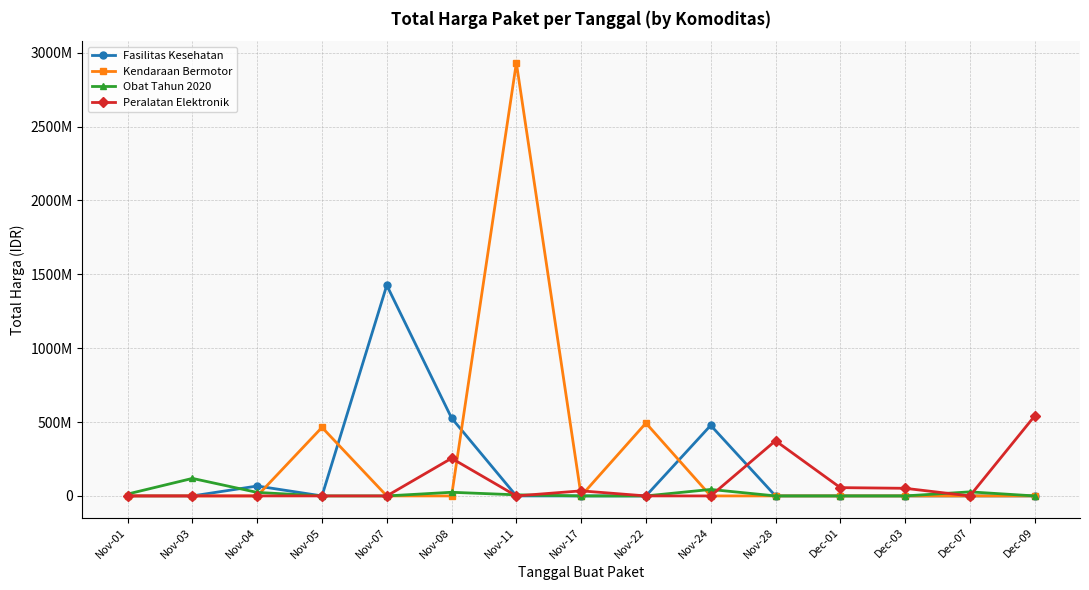

What position from the left is Nov-28?

11